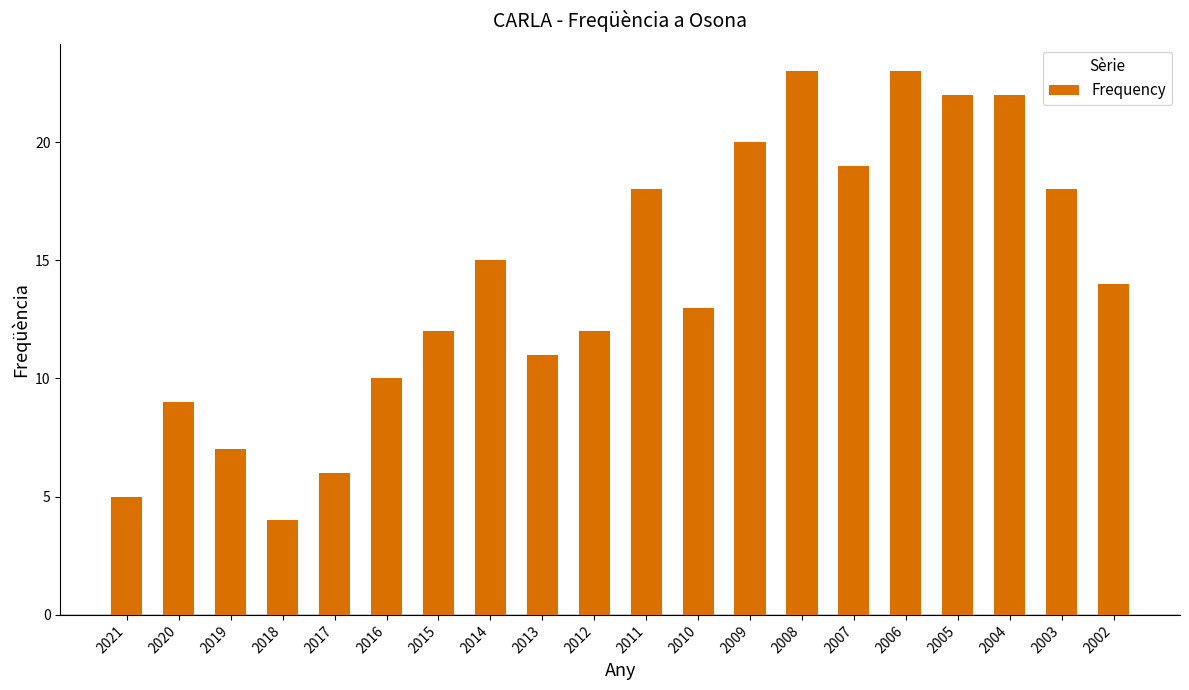

Is it true that the value at 2007 is 19?

True